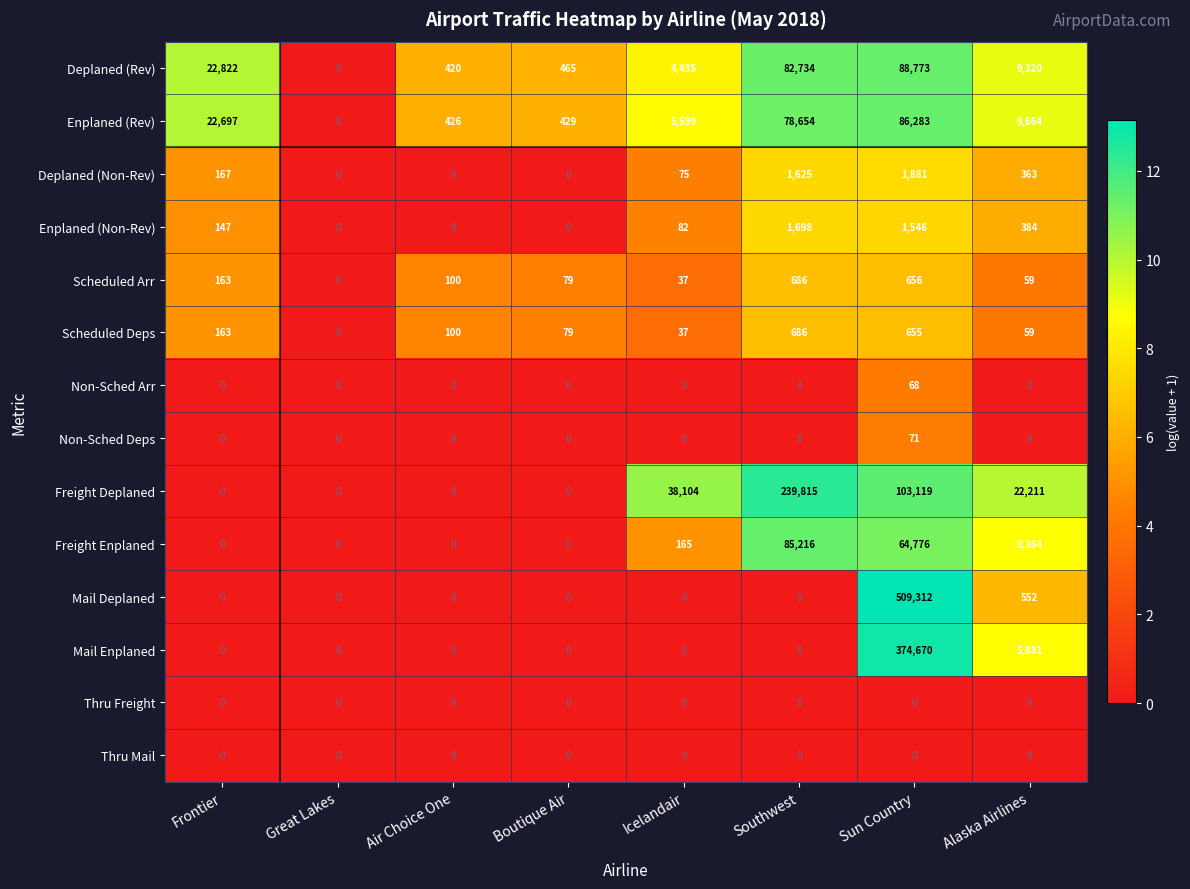

What is the approximate value of Mail Deplaned at Alaska Airlines, to the nearest 100?

600